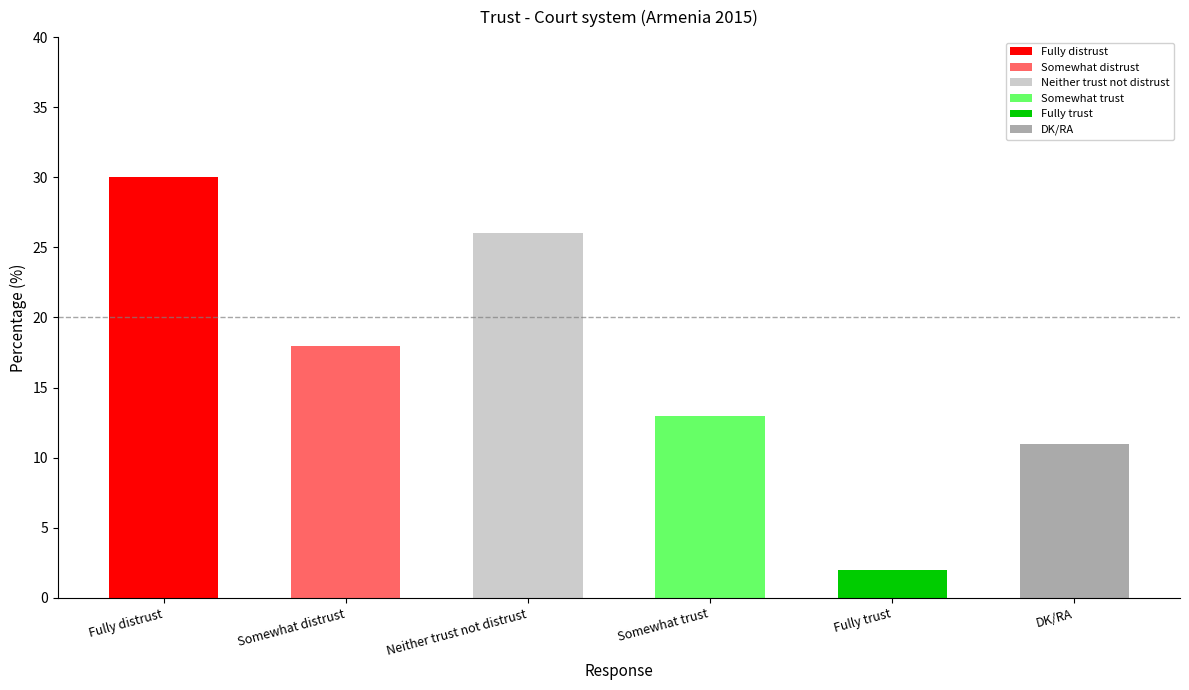

Rank the categories by value from highest to lowest.

Fully distrust, Neither trust not distrust, Somewhat distrust, Somewhat trust, DK/RA, Fully trust